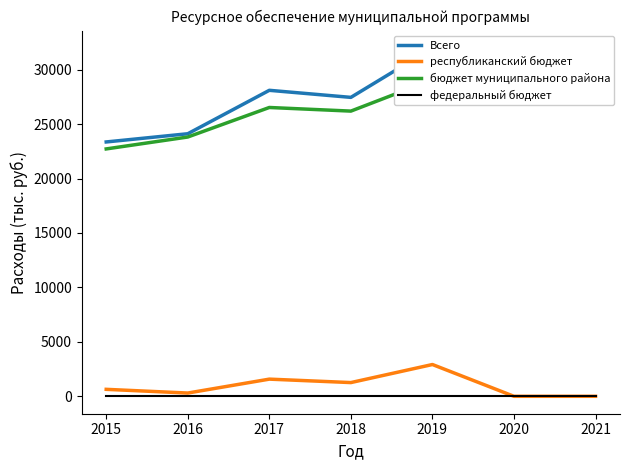

True or false: республиканский бюджет and Всего cross at least once.

False